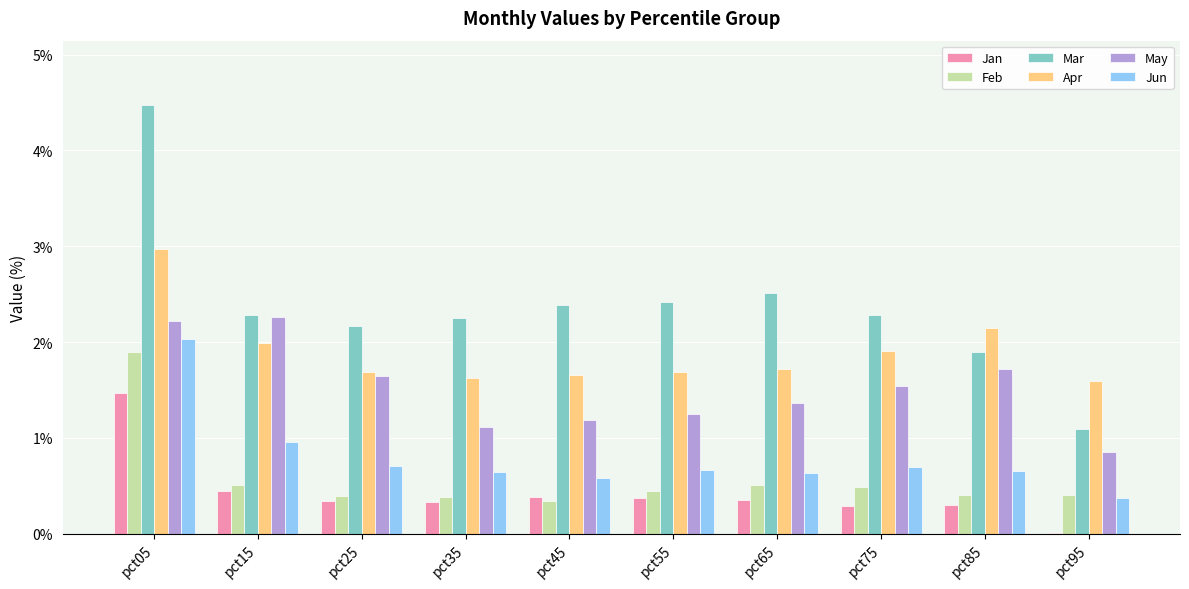

Is it true that May equals 1.2 at pct95?

False